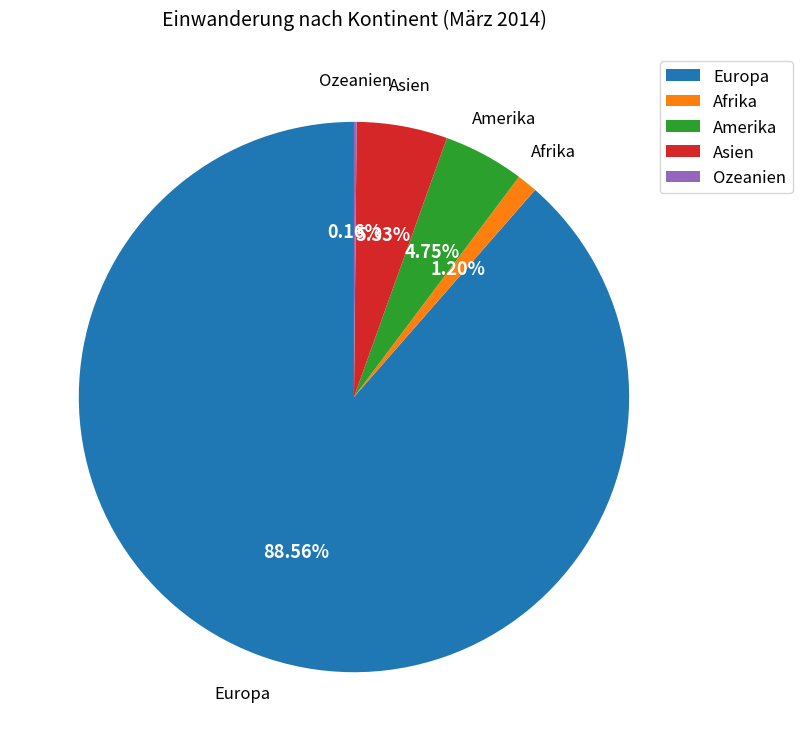

What is the ratio of the value at Amerika to the value at Asien?

0.9